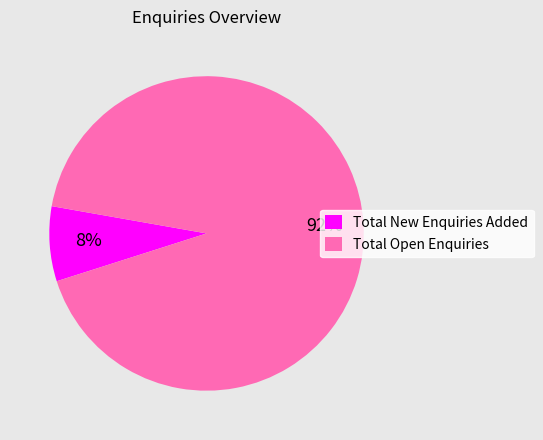

To the nearest percent, what portion does Total New Enquiries Added represent?

8%